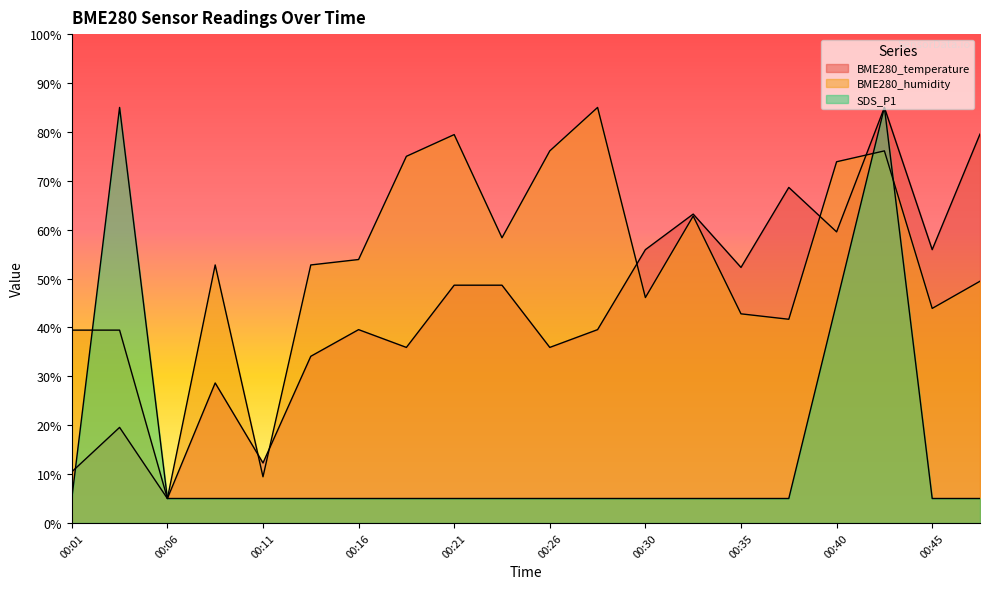

What is the value of the BME280_humidity point at the 8th from the left?

75.0